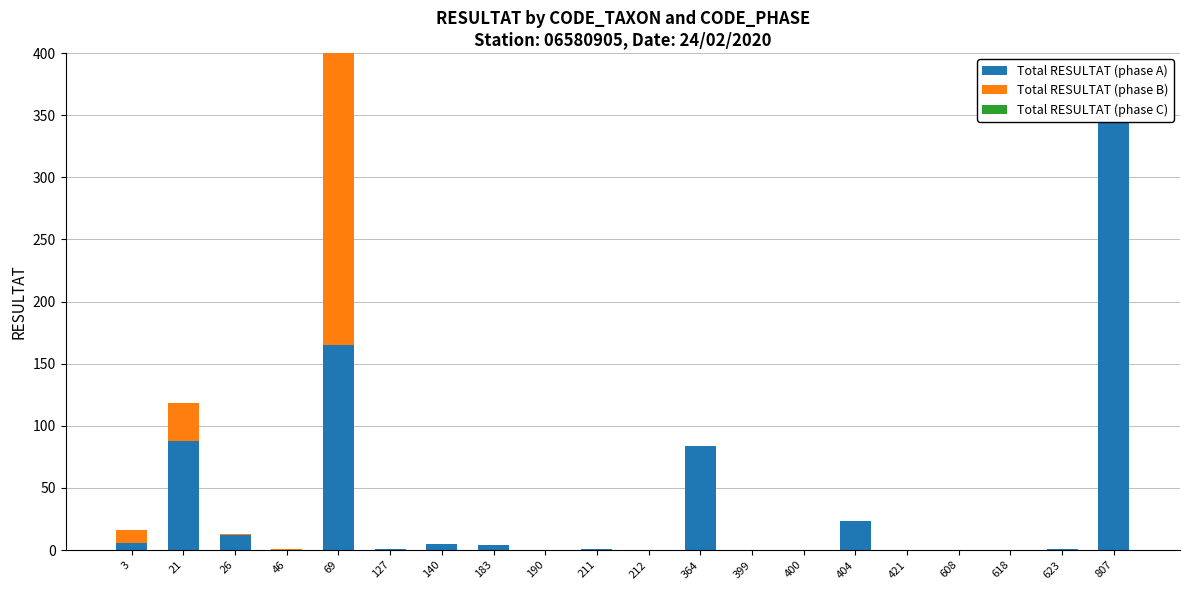

Count the number of data series in this chart.

3